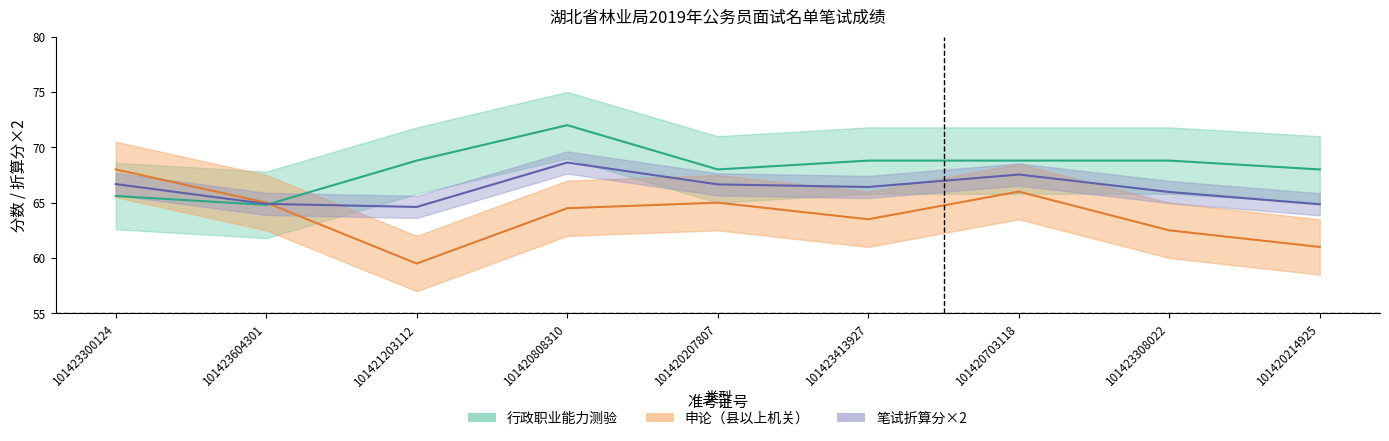

Between which two adjacent categories do 笔试折算分 and 申论（县以上机关） first intersect?

101423604301 and 101421203112